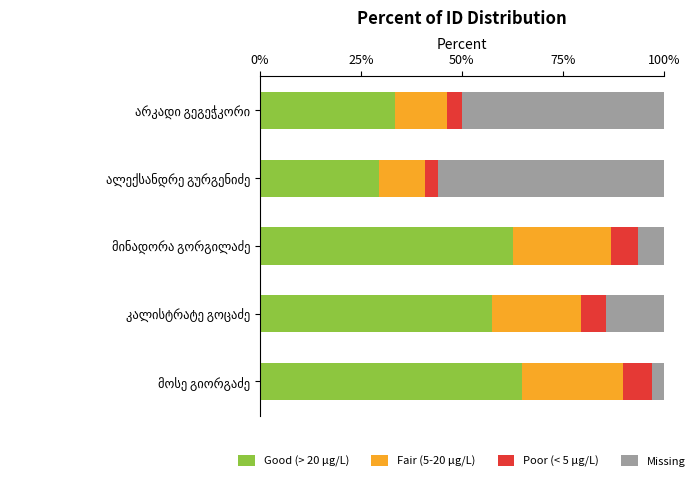

What is the difference between the second highest and minimum values in the Good (> 20 μg/L) series?

33.2